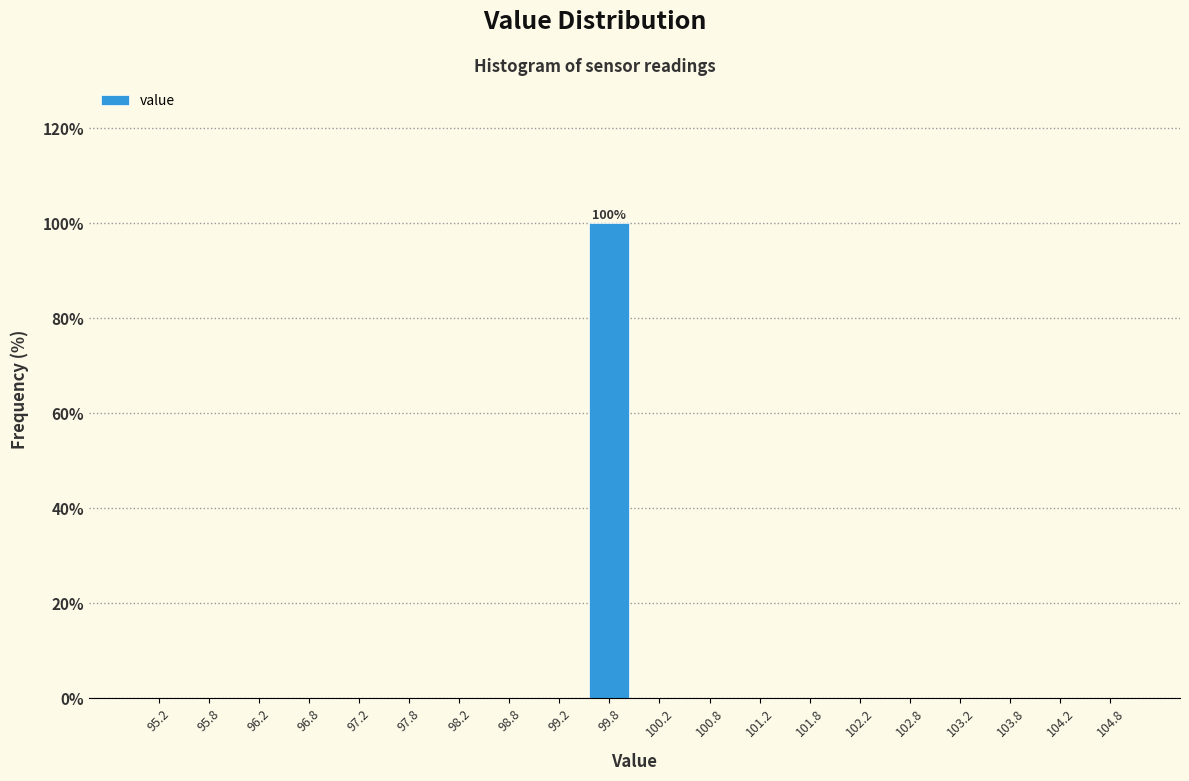

Which range on the x-axis has the tallest bar?

99.5 to 100.0